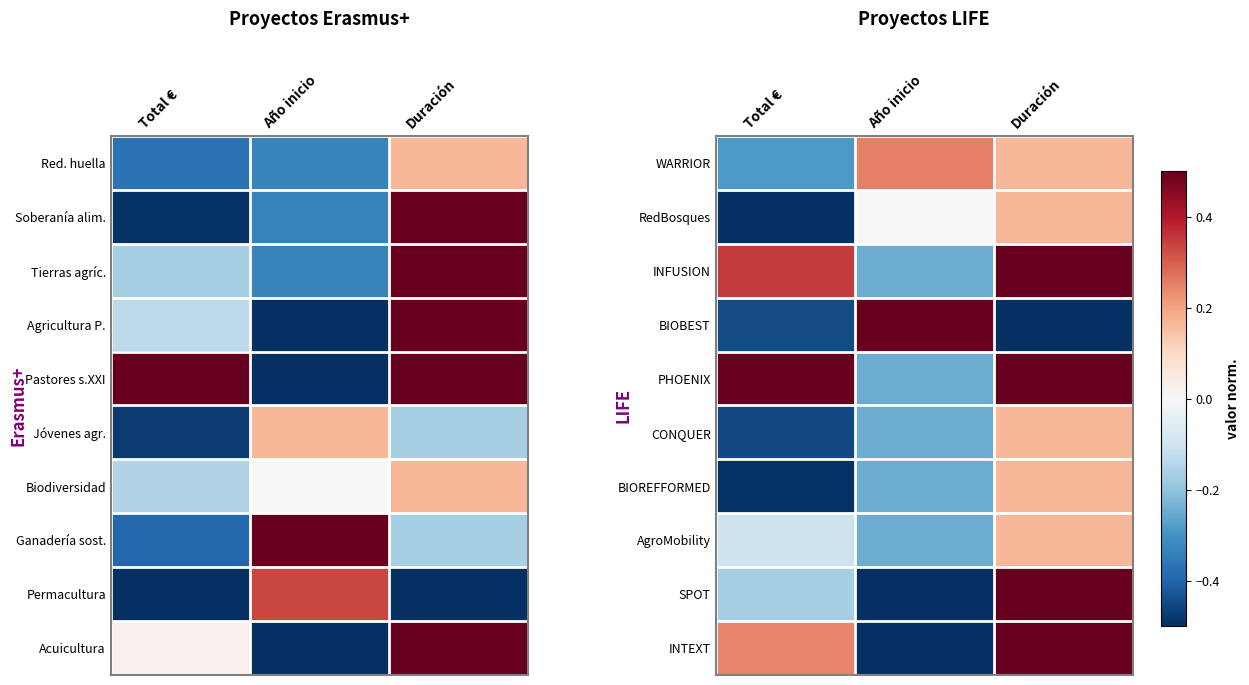

How many values in the INTEXT series are below 0?

1